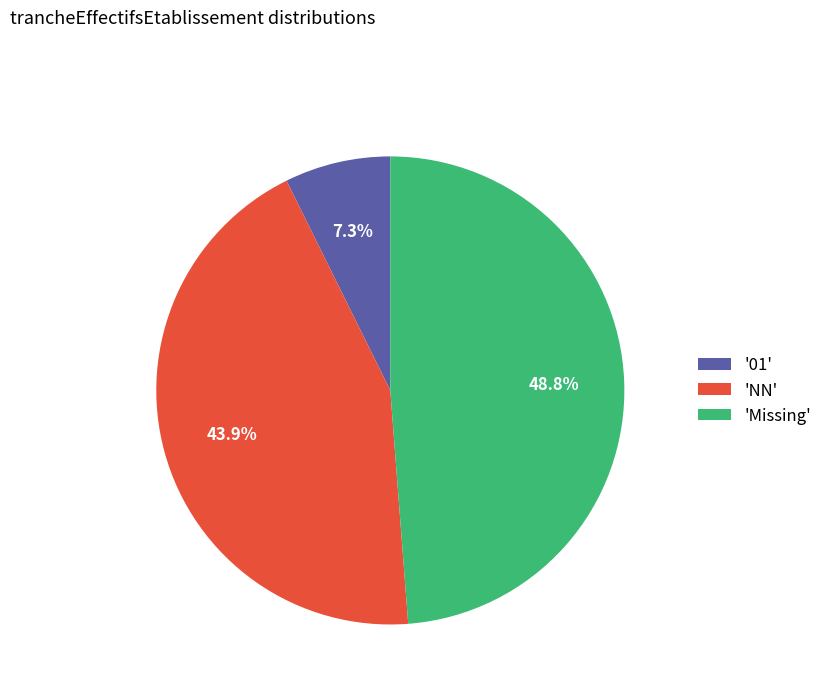

Does any single category account for the majority?

No